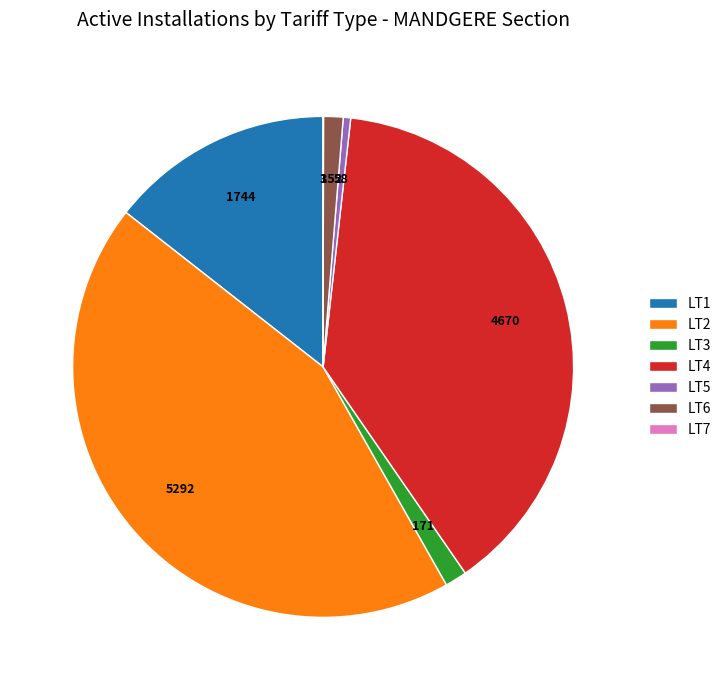

What is the largest slice in the pie chart?

LT2